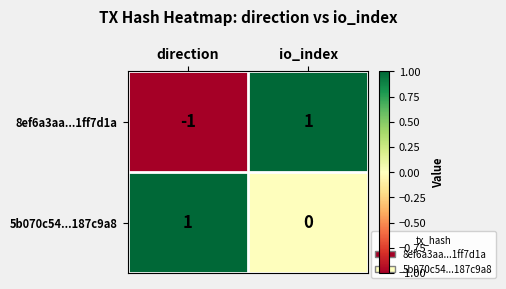

Between direction and io_index, which series saw the biggest shift?

8ef6a3aa...1ff7d1a